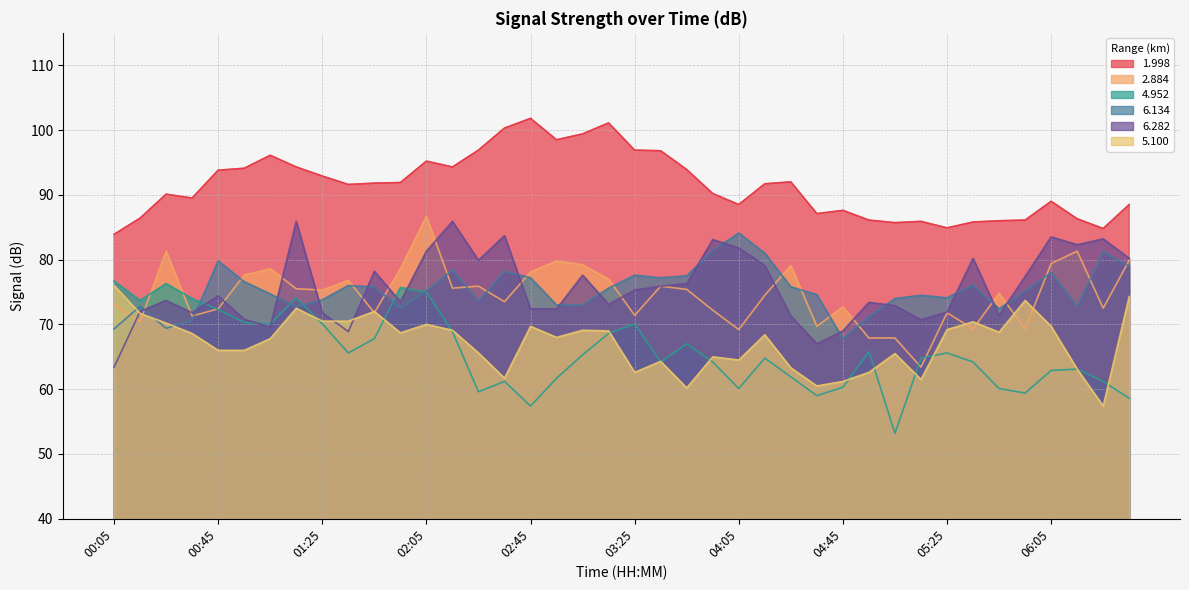

Which series has the largest range (max minus min)?

4.952